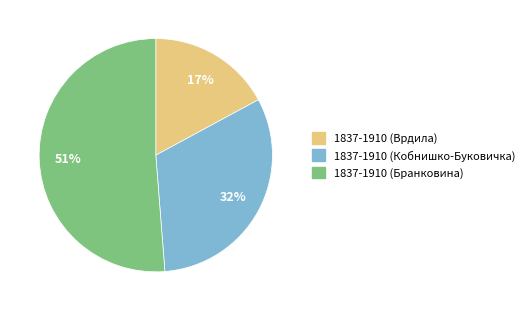

Is 1837-1910 (Бранковина) the majority of the pie?

Yes